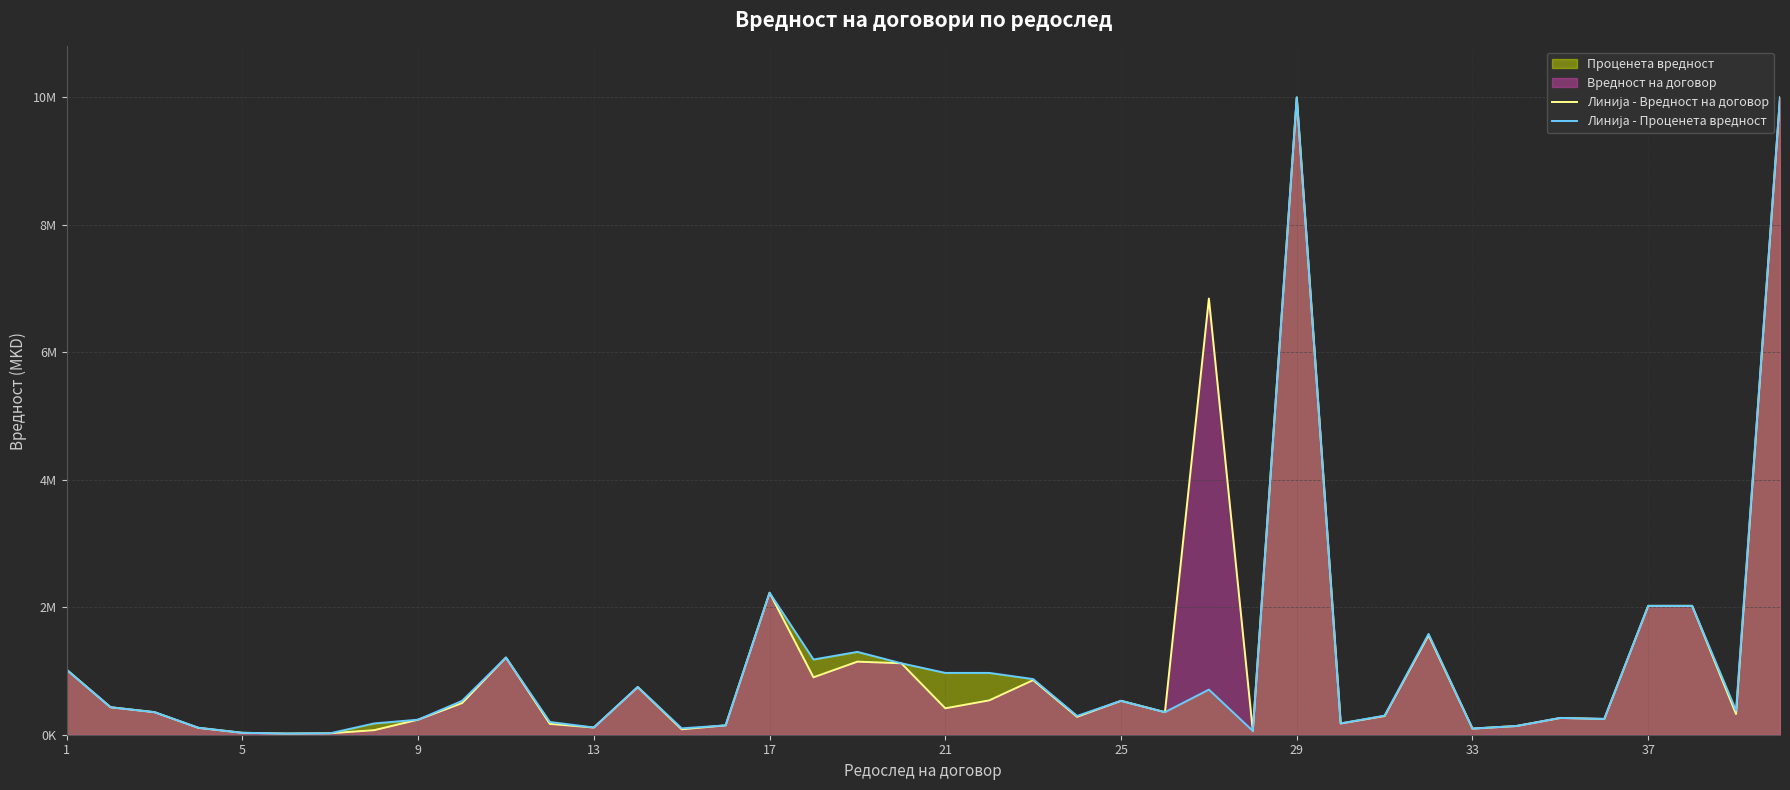

True or false: Линија - Проценета вредност has more than 1 interior local peaks.

True